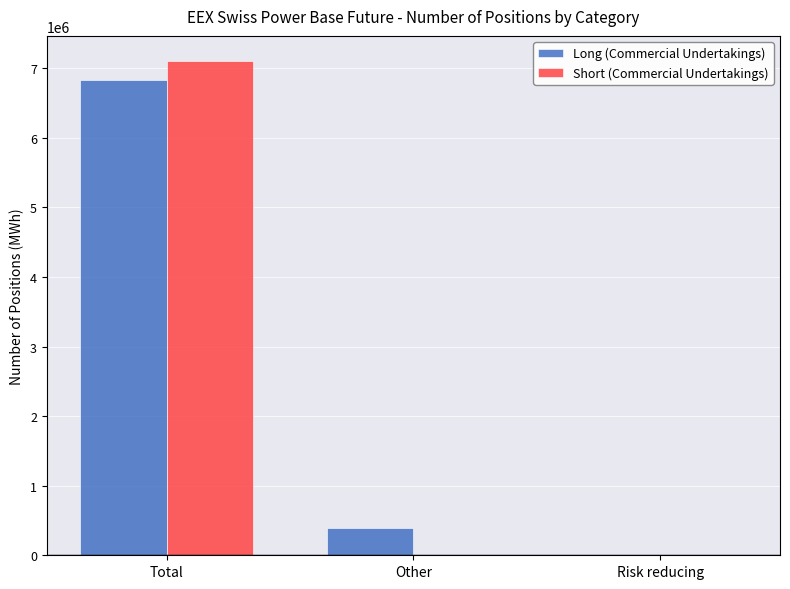

At which category does the chart reach its peak across all series?

Total